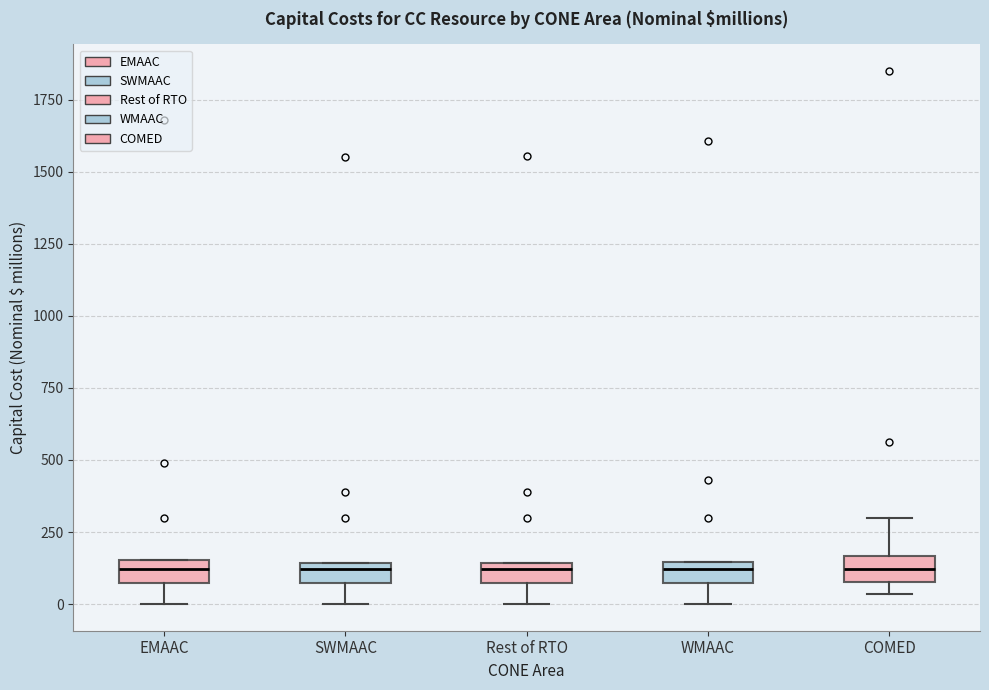

Where is the lower edge of the box for EMAAC on the y-axis? The values are not printed on the chart, so give them approximately, as read against the axis.

50